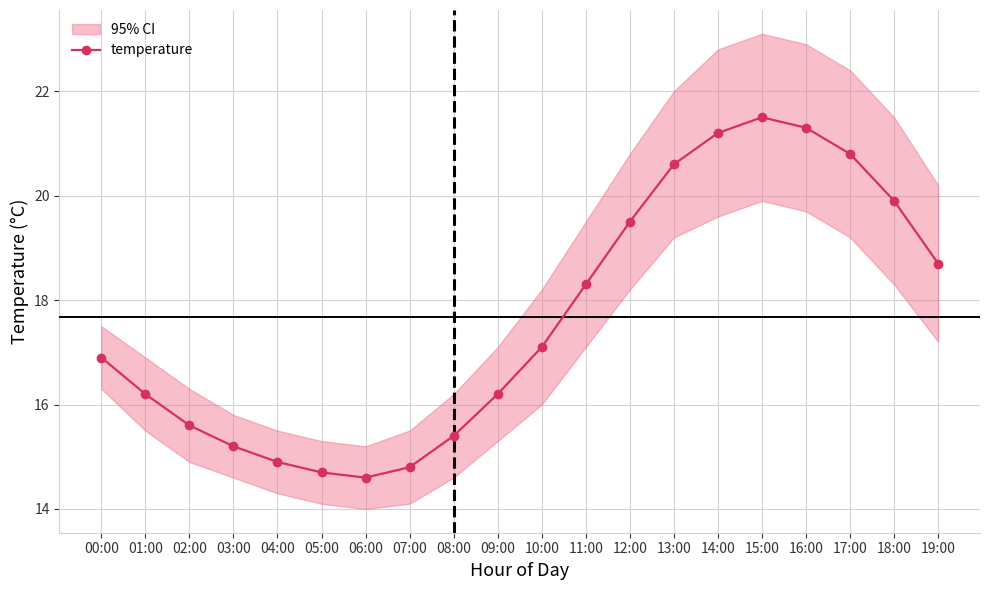

What is the maximum value shown in the chart?

21.5